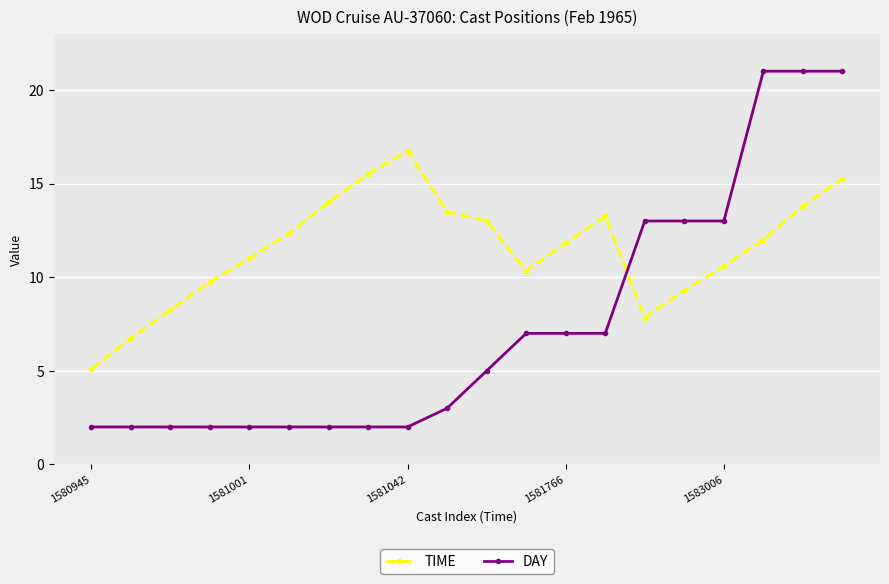

What is the minimum value shown in the chart?

2.0